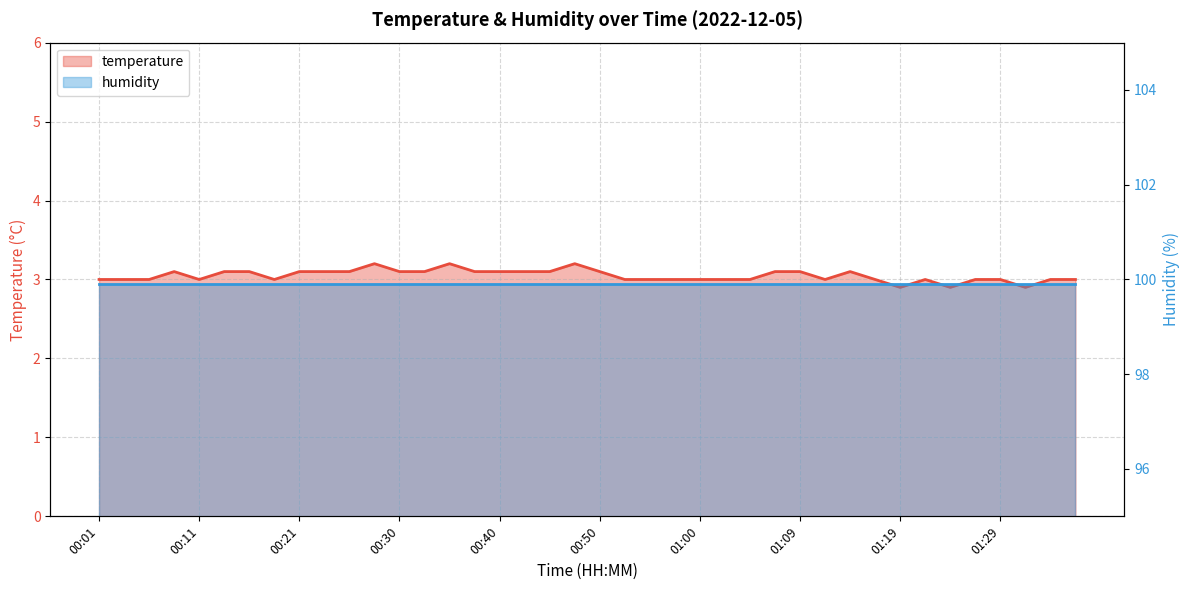

The chart shows a value of 3.1 at 01:14. True or false?

True